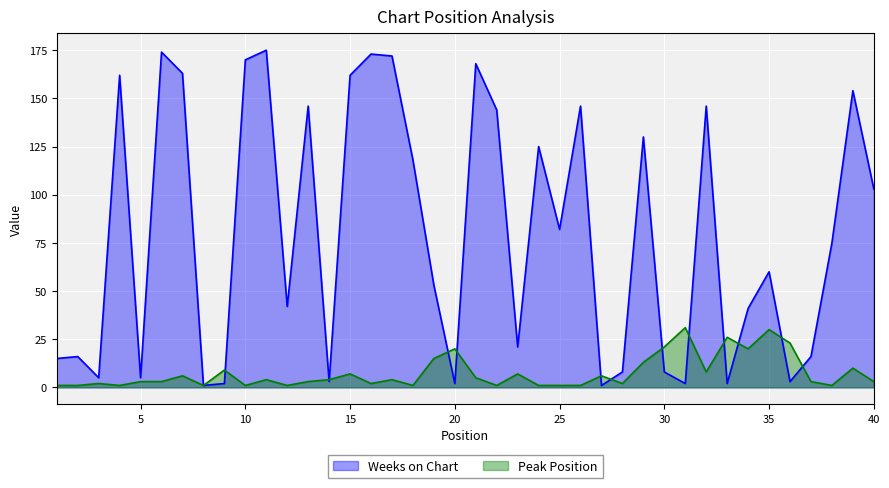

What is the value of the Peak Position point at the 11th from the left?

4